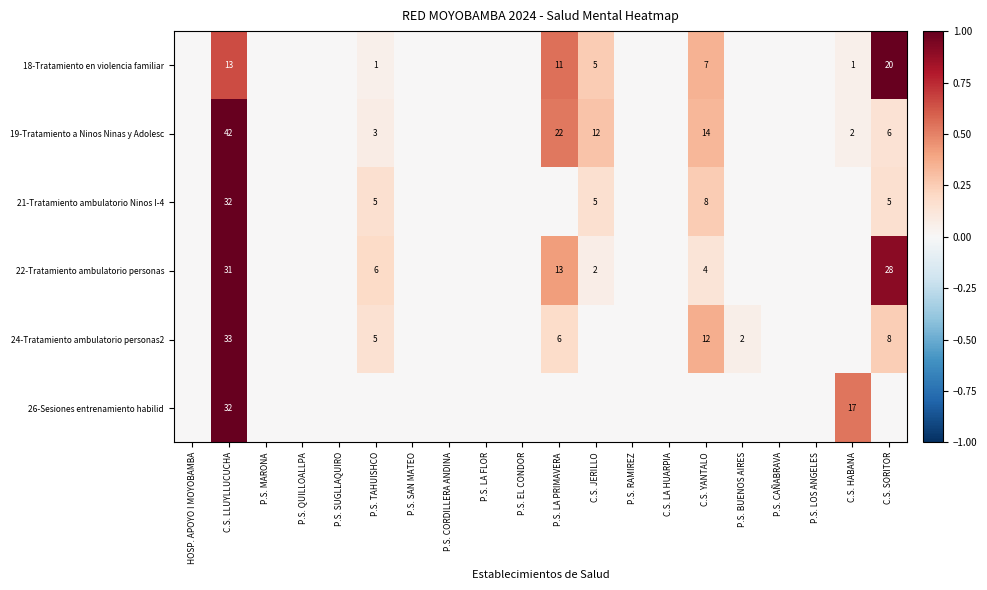

At which category does the chart reach its minimum across all series?

HOSP. APOYO I MOYOBAMBA